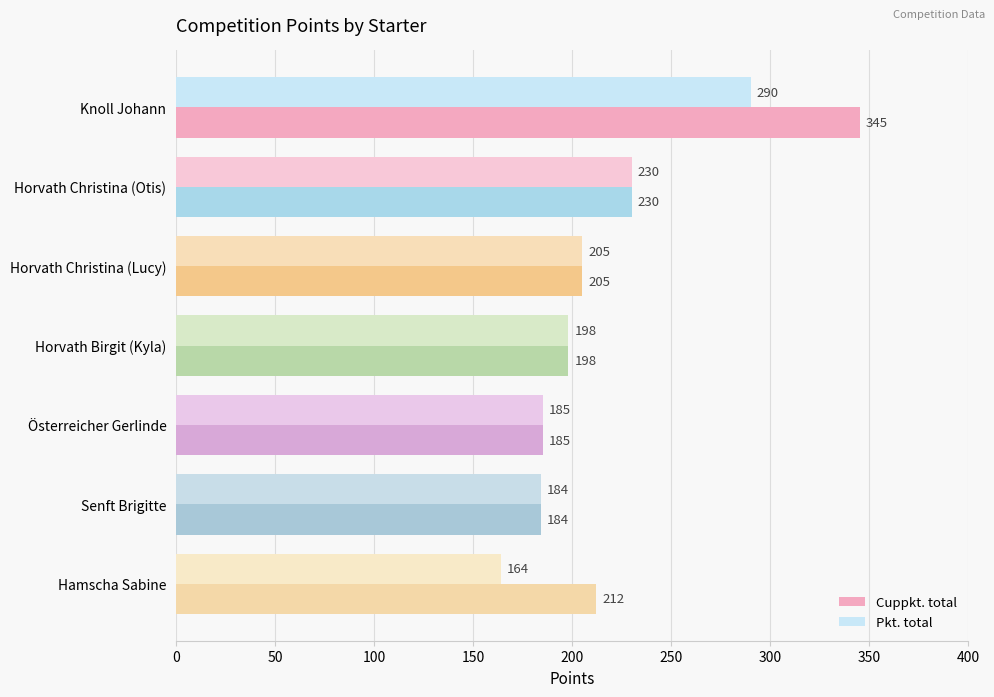

What is the difference between the maximum and second lowest values in the Pkt. total series?

106